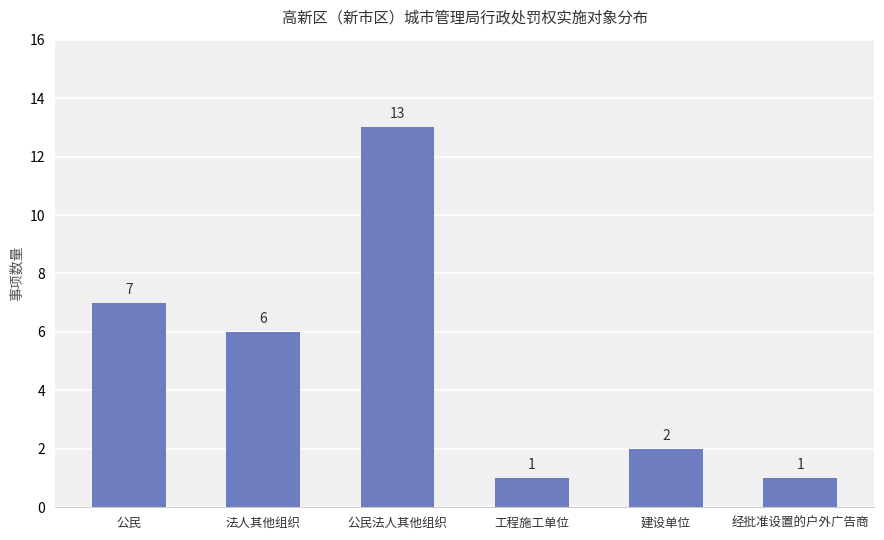

What position from the left is 经批准设置的户外广告商?

6